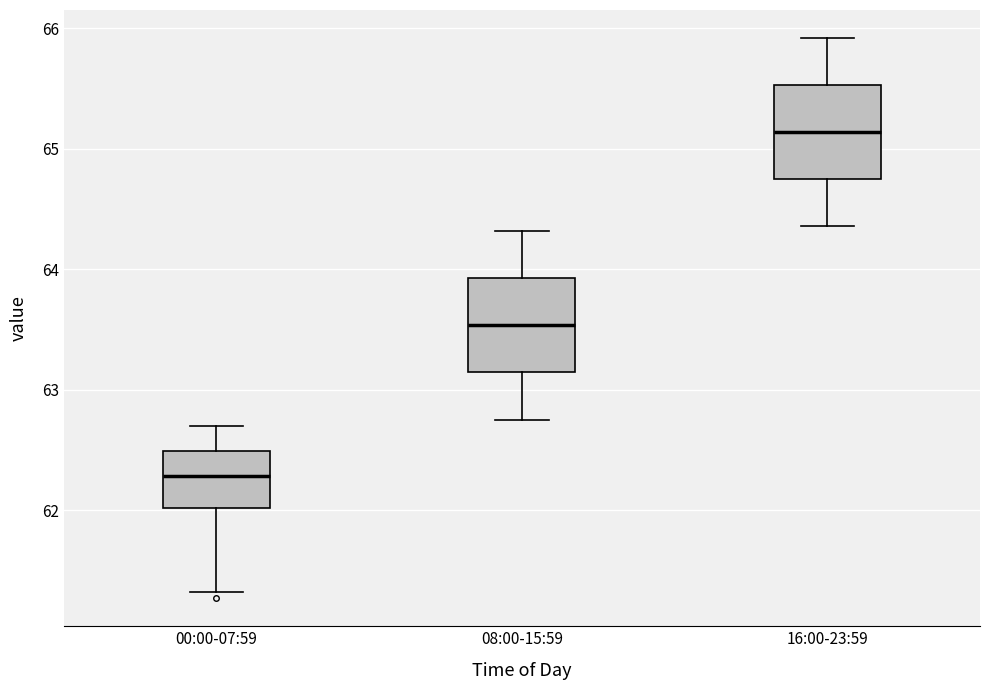

Where does the lower whisker of the box for 08:00-15:59 end on the y-axis? The values are not printed on the chart, so give them approximately, as read against the axis.

62.8